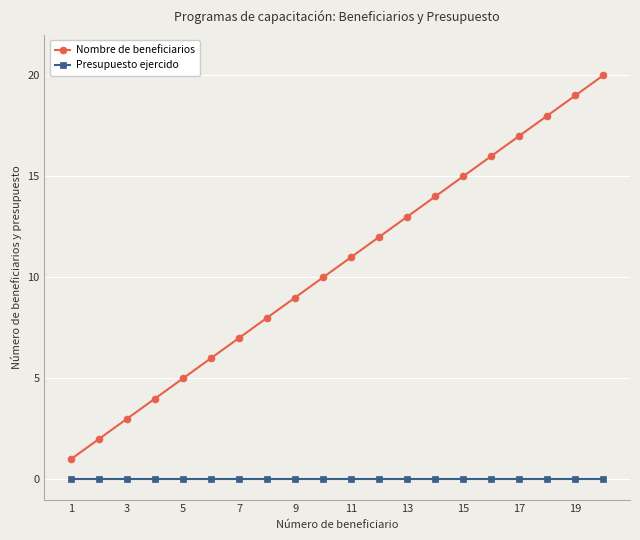

What are all the series names shown in the legend?

Nombre de beneficiarios, Presupuesto ejercido